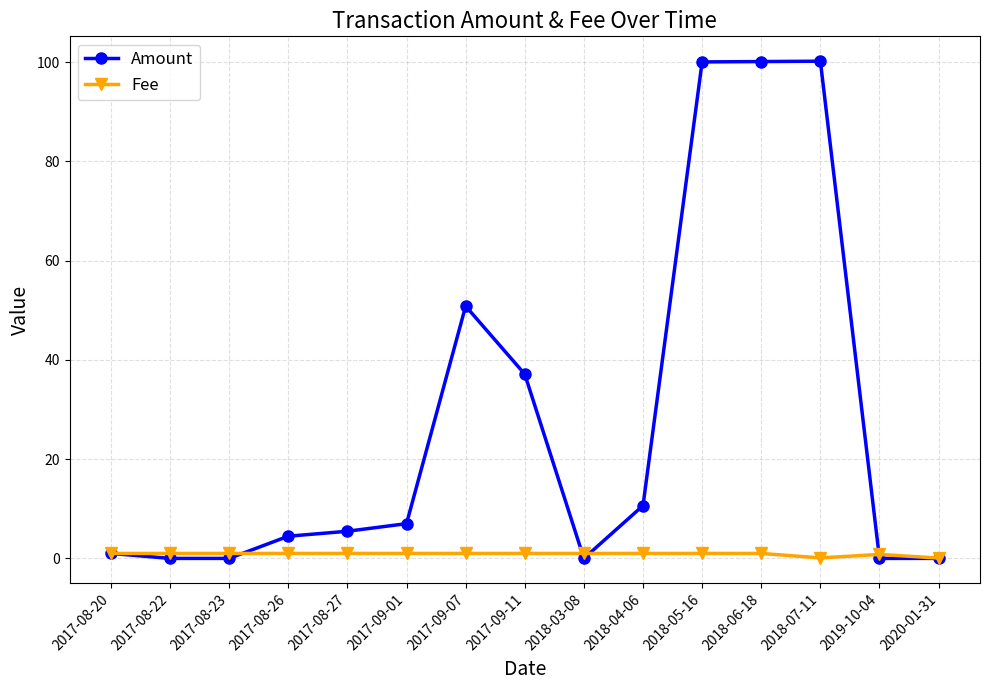

Does the chart have visible grid lines?

Yes